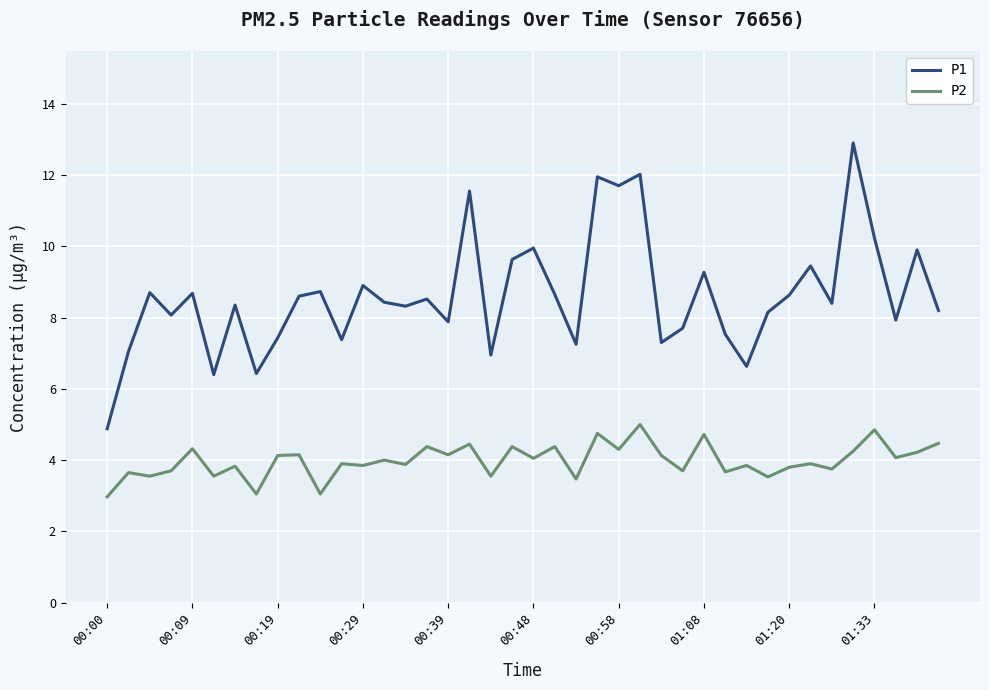

What is the difference between the maximum and minimum values in the P1 series?

8.0